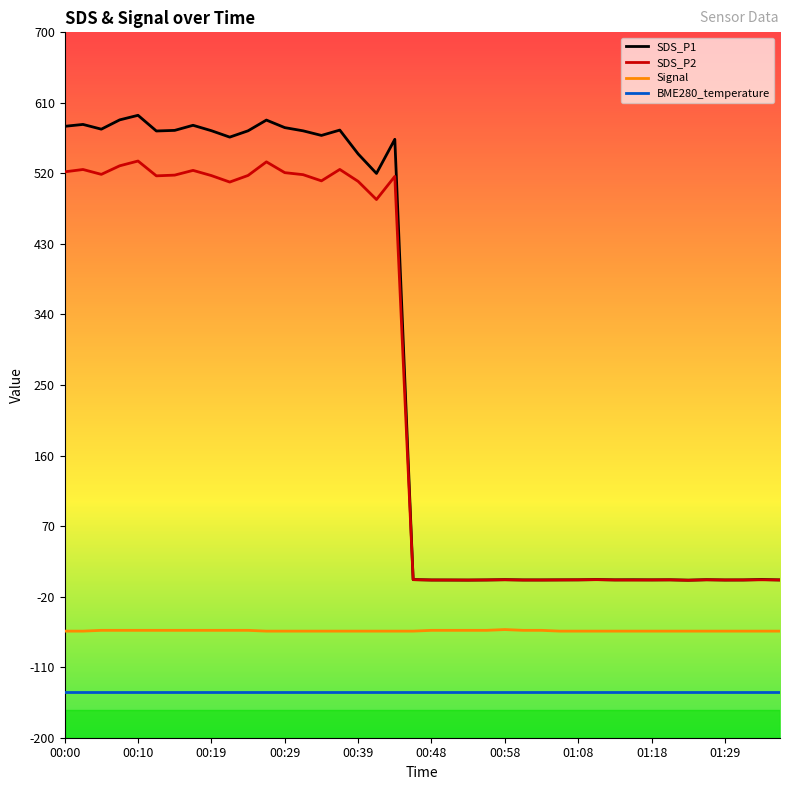

Which series has the largest range (max minus min)?

SDS_P1